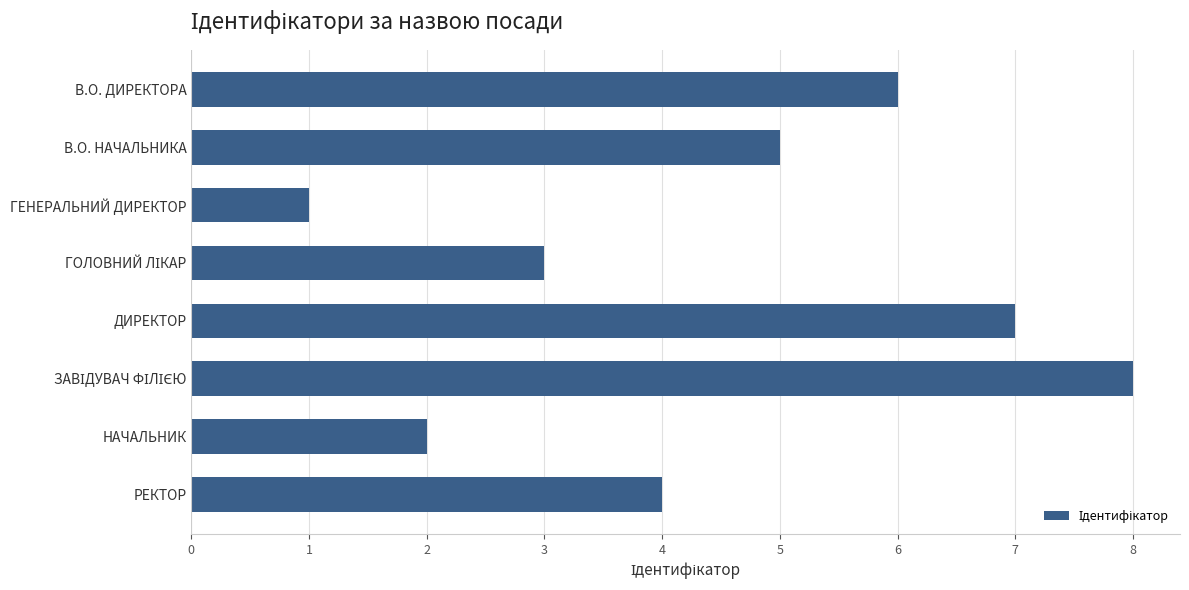

What position from the top is НАЧАЛЬНИК?

7